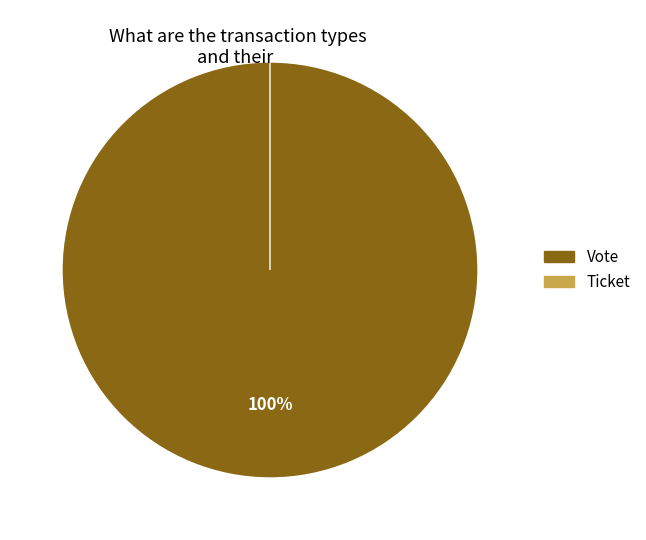

Which category has the biggest portion of the pie?

Vote